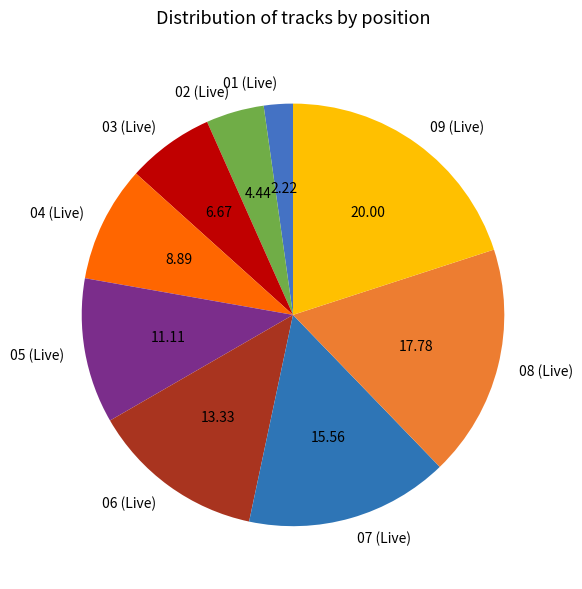

How many segments does this pie chart have?

9